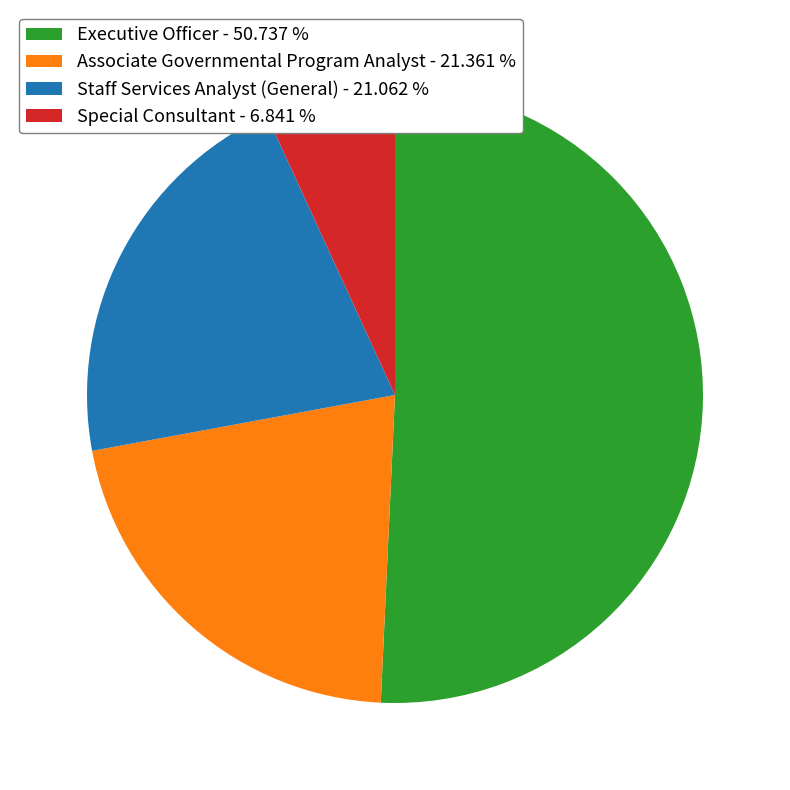

Does Staff Services Analyst (General) account for over 50% of the chart?

No